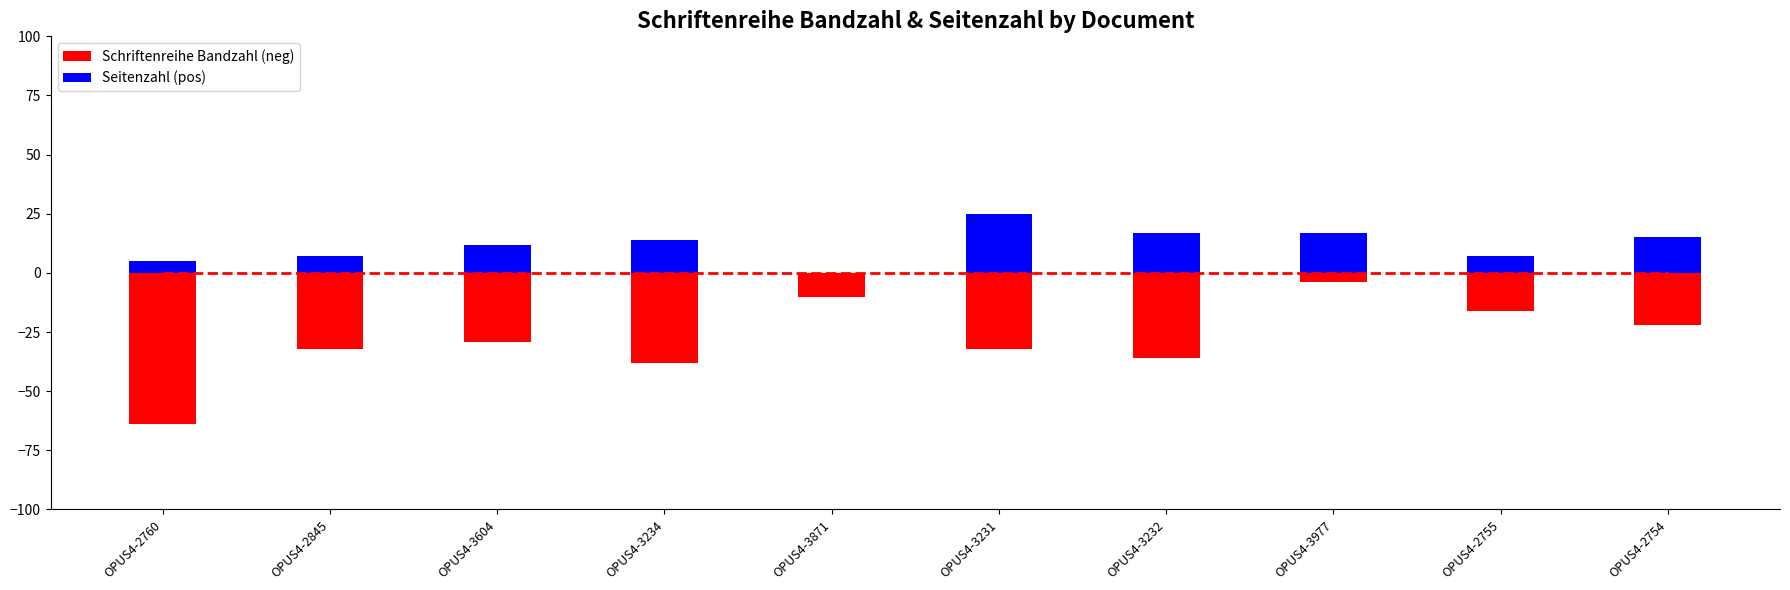

Rank the series at OPUS4-2845 from lowest to highest value.

Schriftenreihe Bandzahl (neg), Seitenzahl (pos)